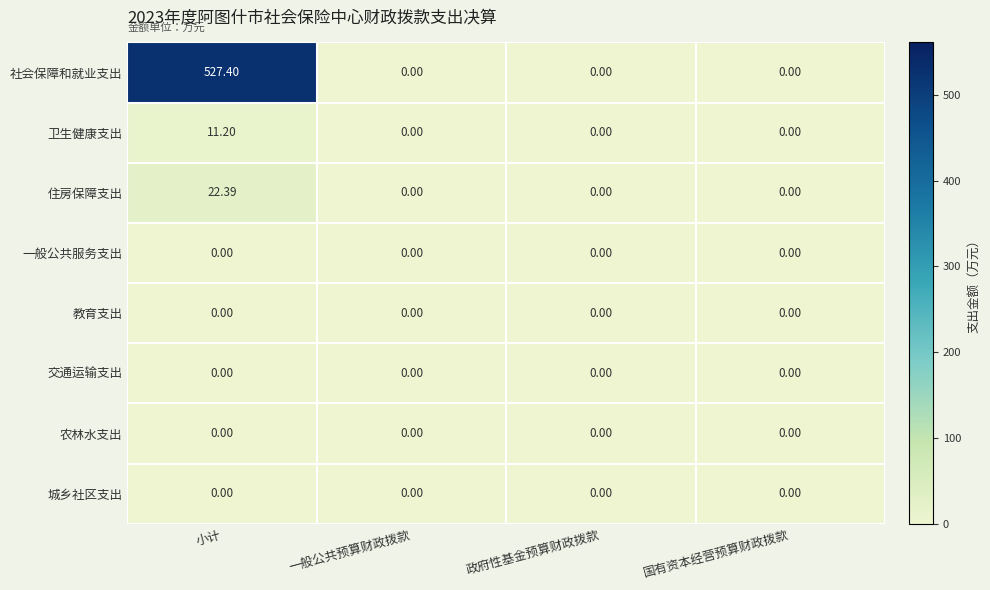

Which series has the largest total across all categories?

社会保障和就业支出